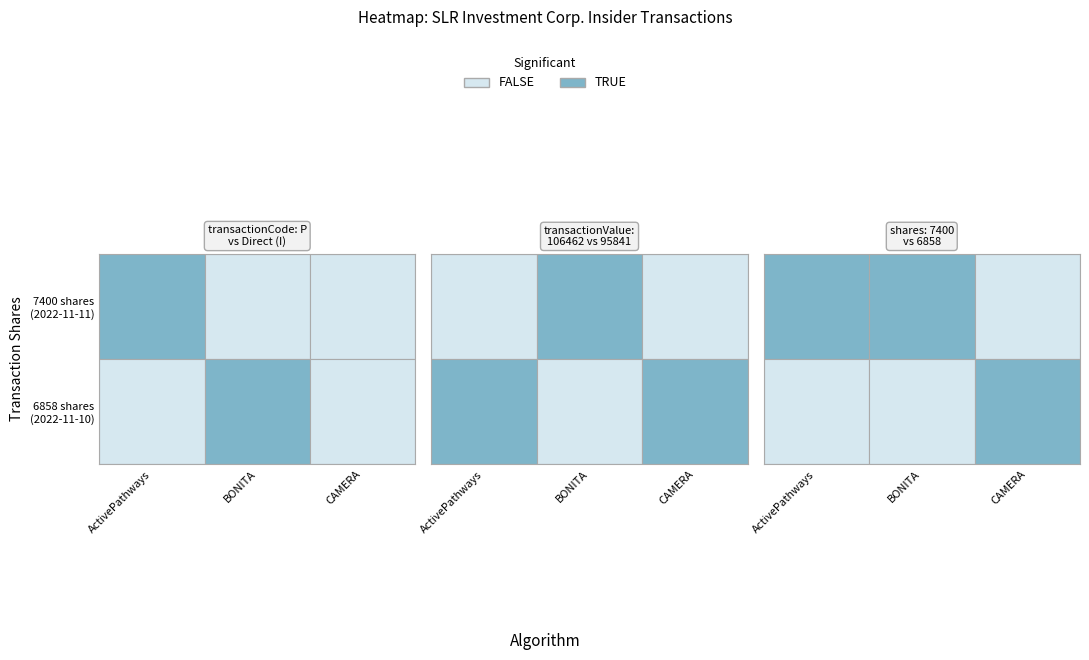

The value of Transaction 1 (7400 shares) at 2 is 0. True or false?

True